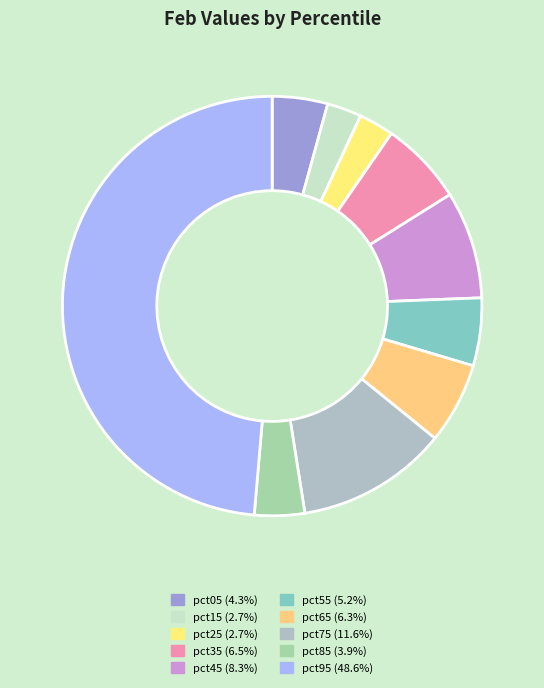

True or false: pct75 accounts for 3% of the total.

False